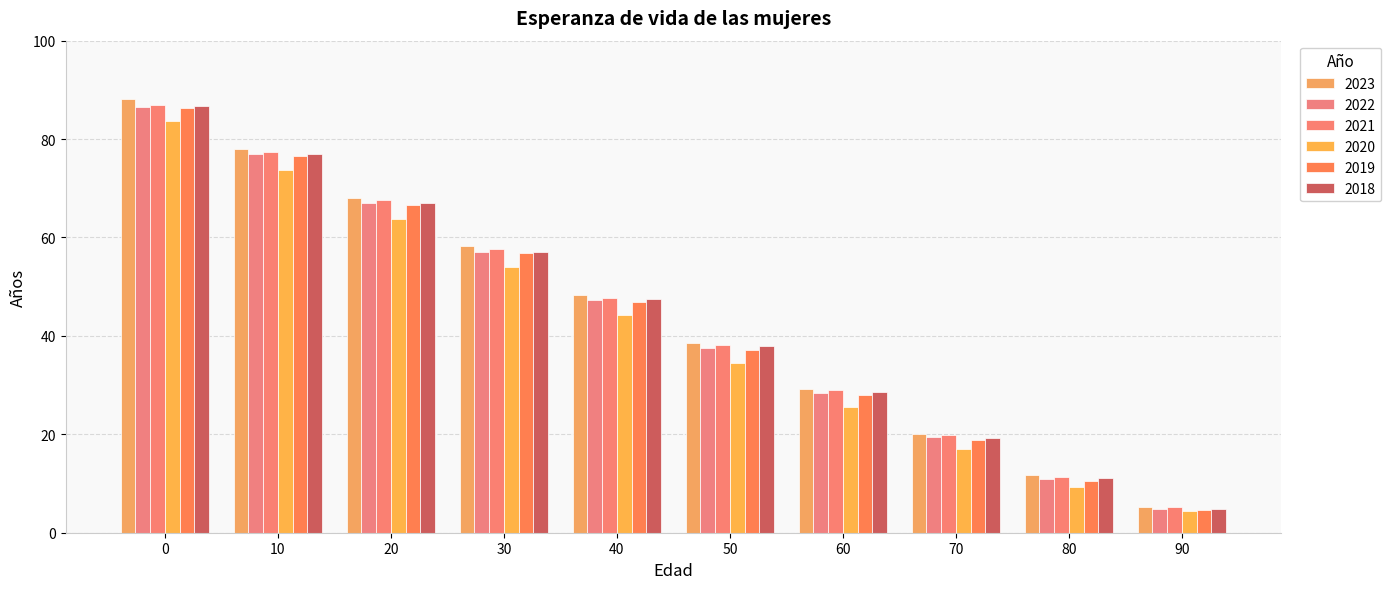

Is it true that 2019 equals 37.1 at 50?

True